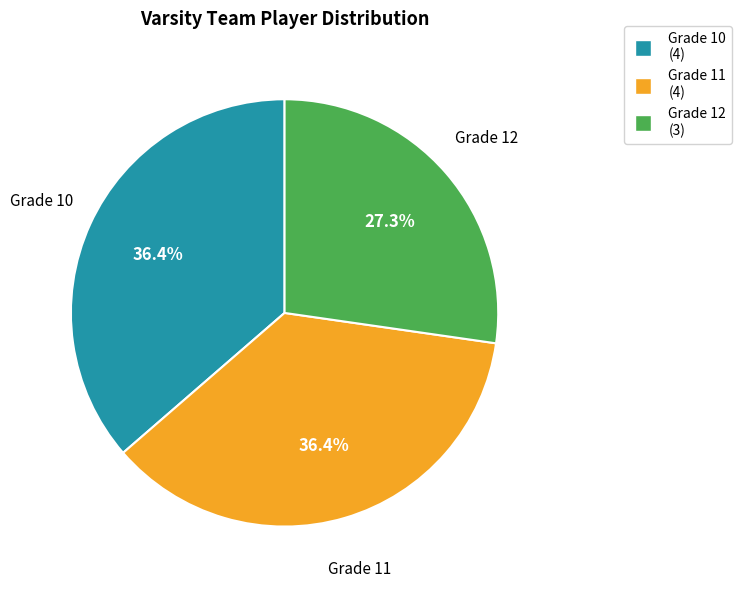

Is there any slice that represents more than half of the pie?

No